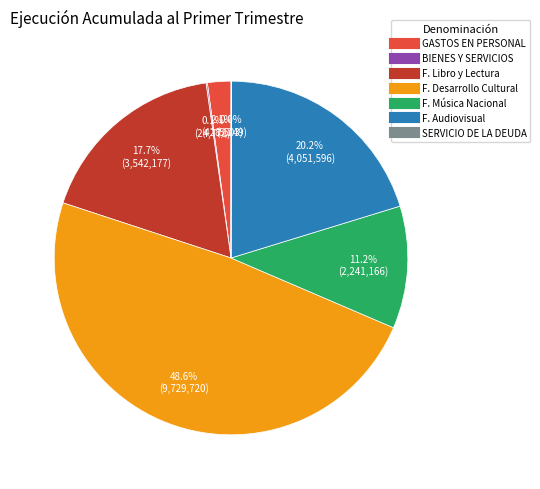

Is there any slice that represents more than half of the pie?

No